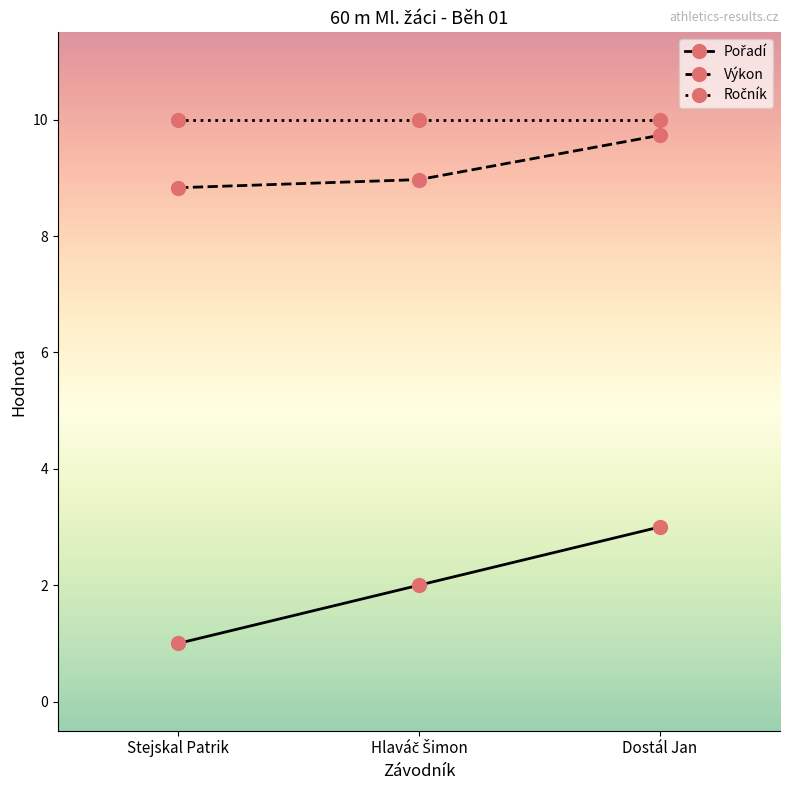

What is the maximum value shown in the chart?

10.0